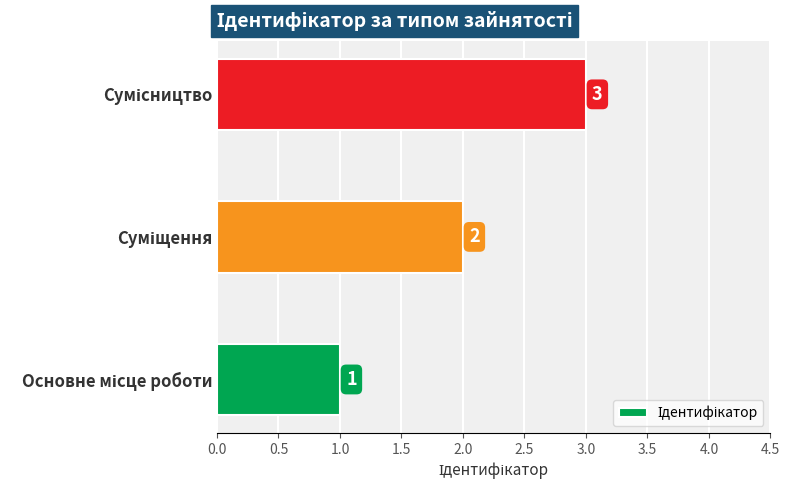

What is the maximum value shown in the chart?

3